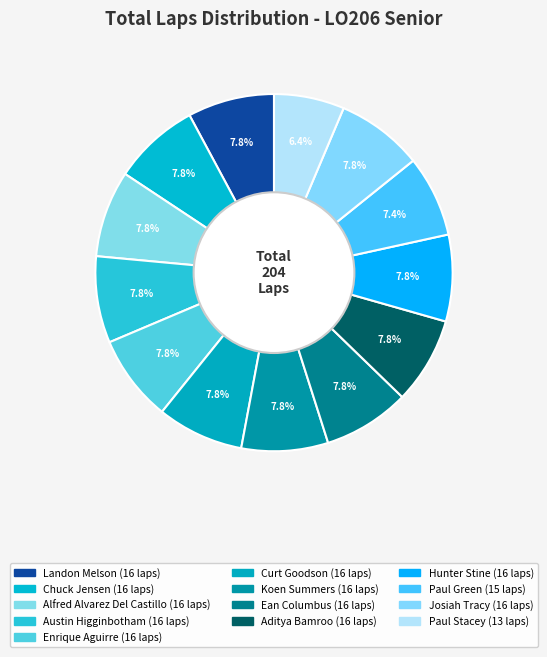

True or false: Chuck Jensen accounts for 8% of the total.

True